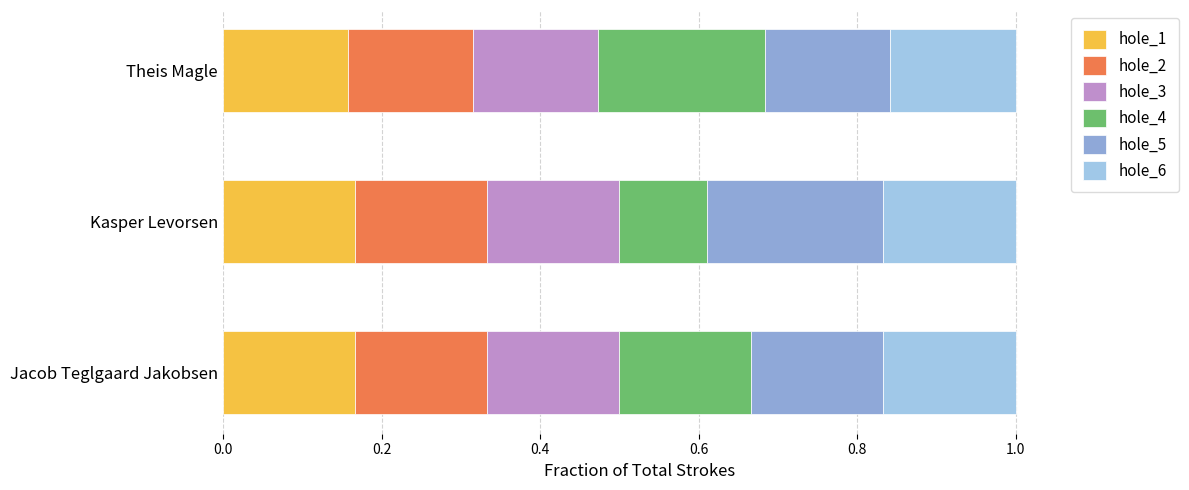

How many data points does each series have?

3